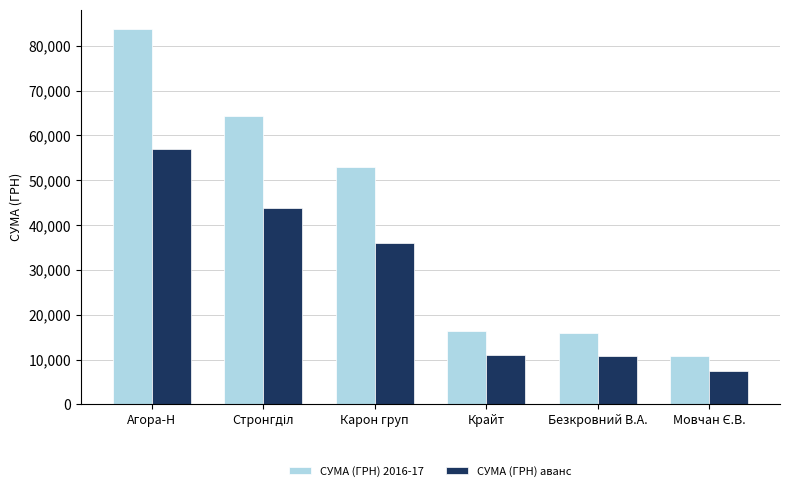

Which series has the largest range (max minus min)?

СУМА (ГРН) 2016-17